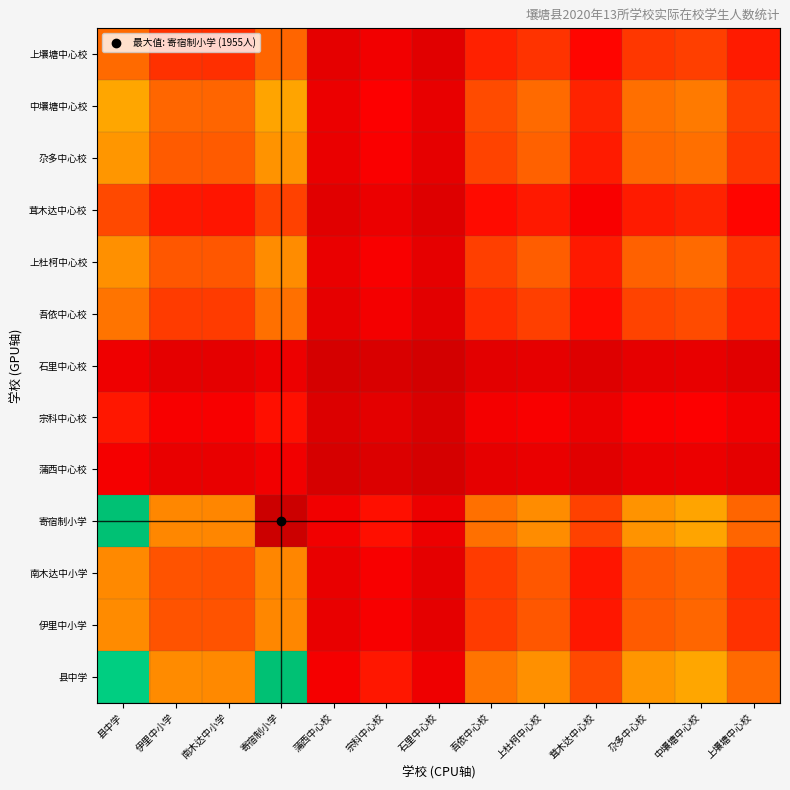

Between 伊里中小学 and 茸木达中心校, which is larger?

伊里中小学